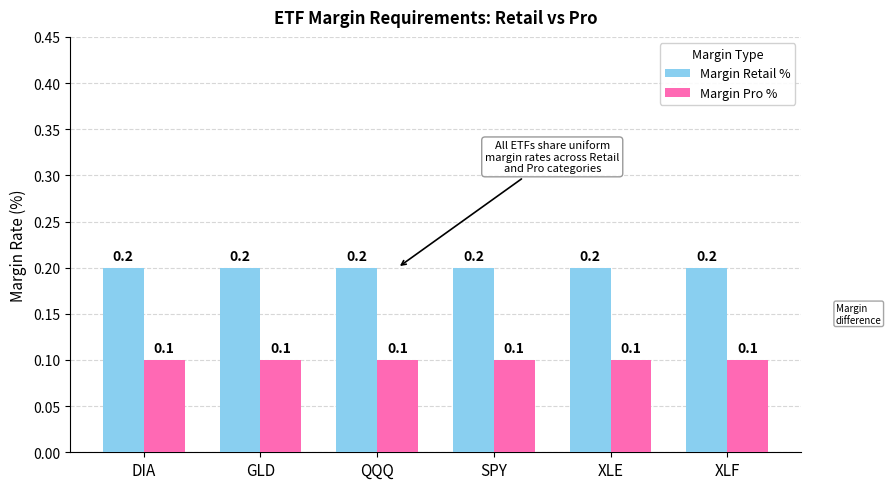

At XLE, list the series in order from smallest to largest.

Margin Pro %, Margin Retail %